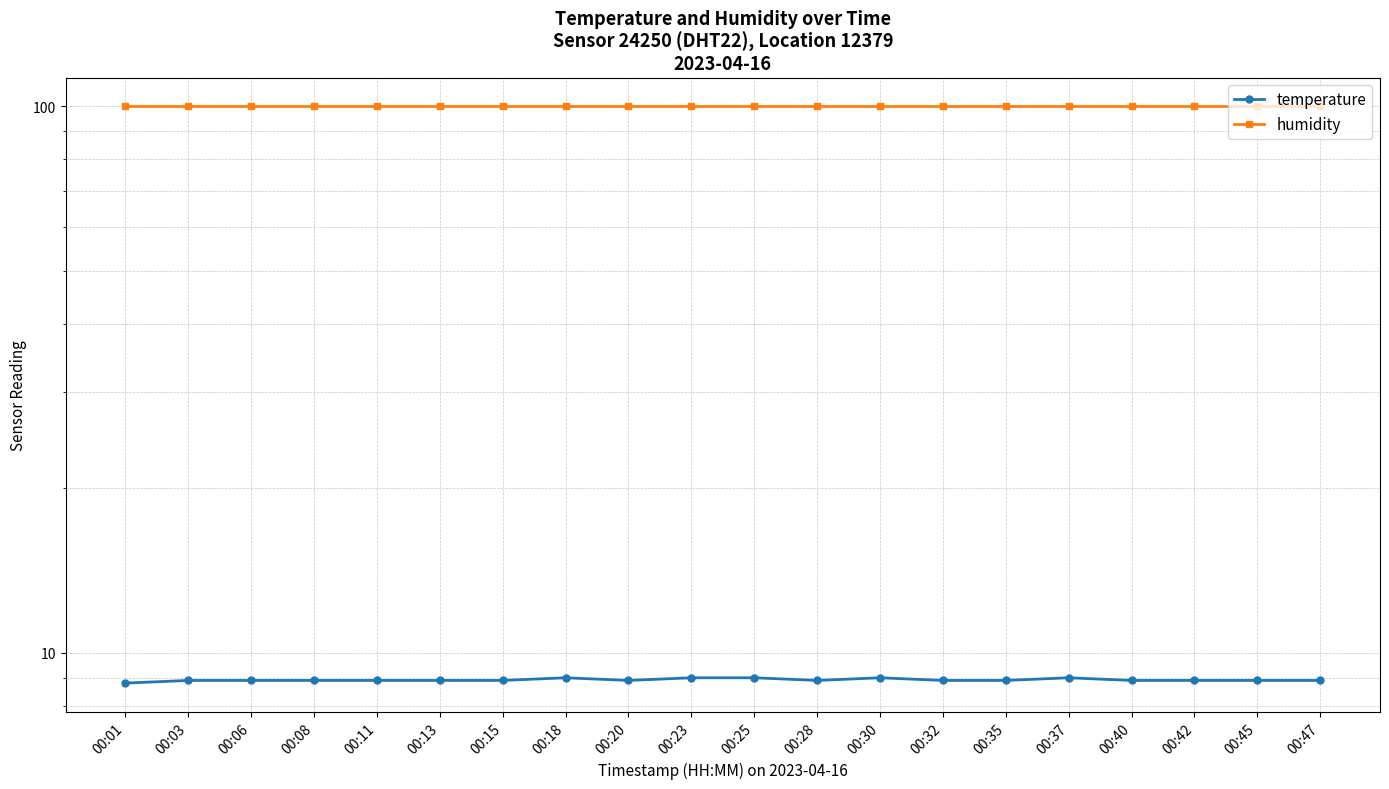

True or false: humidity and temperature cross at least once.

False